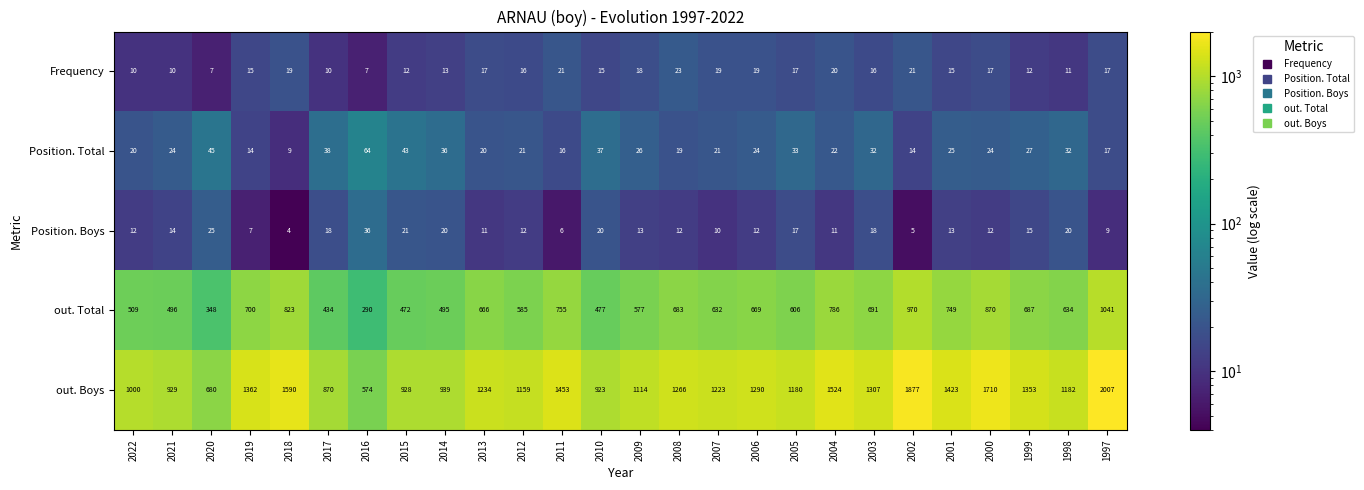

The Position. Total series shows 16 at 2011. True or false?

True